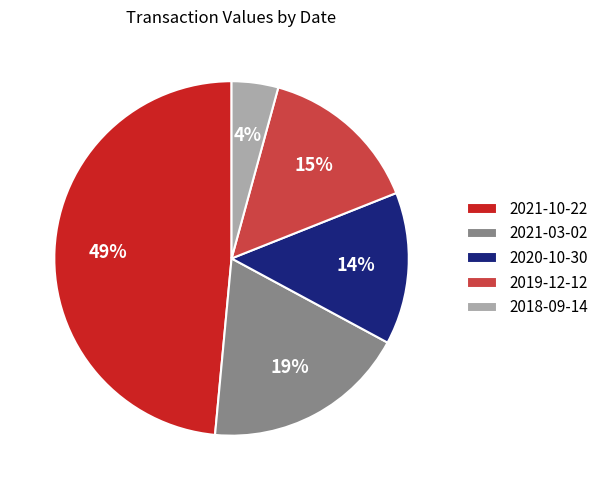

Which has a higher value, 2019-12-12 or 2021-10-22?

2021-10-22